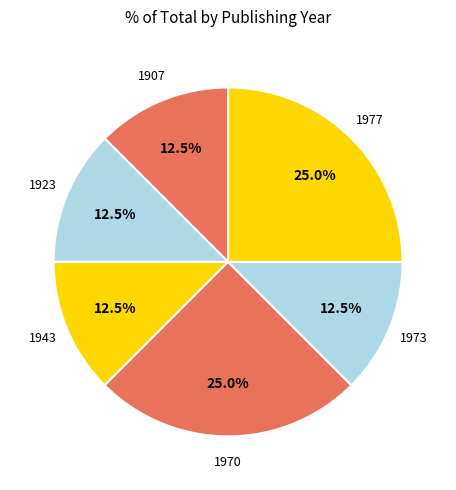

Approximately how many times larger is the value at 1973 compared to 1923?

1.0